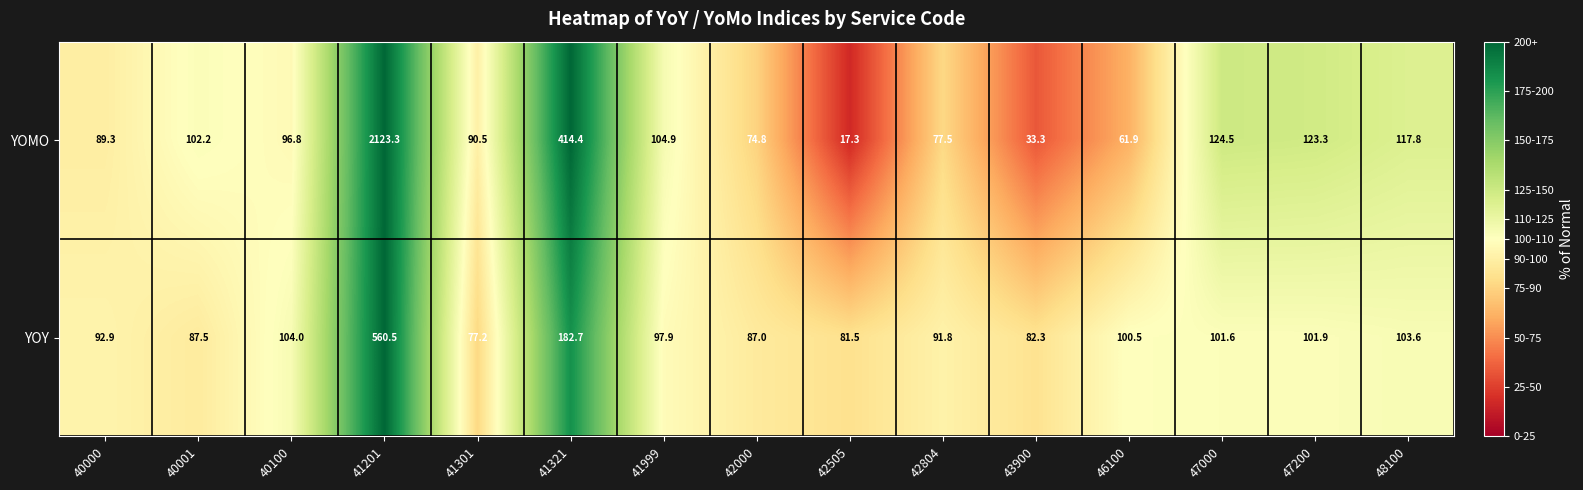

Which series has the largest total across all categories?

YOMO